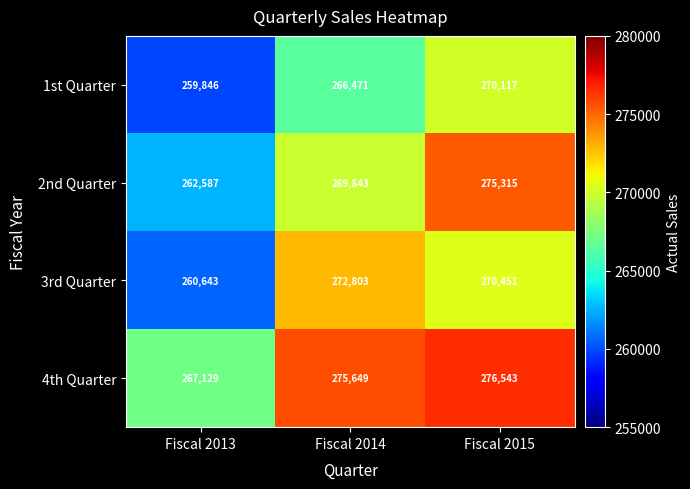

Reading left to right, what are all the values shown in this chart?

1st Quarter: 259846	266471	270117
2nd Quarter: 262587	269843	275315
3rd Quarter: 260643	272803	270451
4th Quarter: 267129	275649	276543